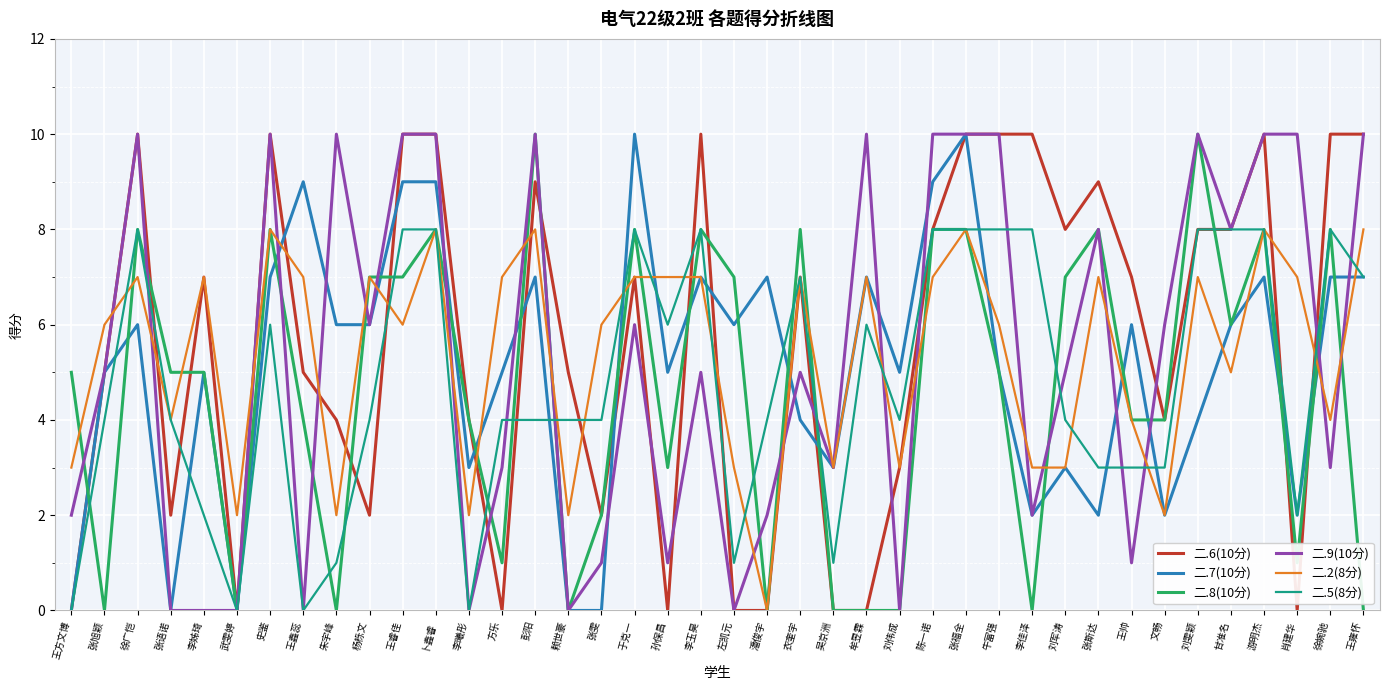

What is the total value across all series at 孙保昌?

22